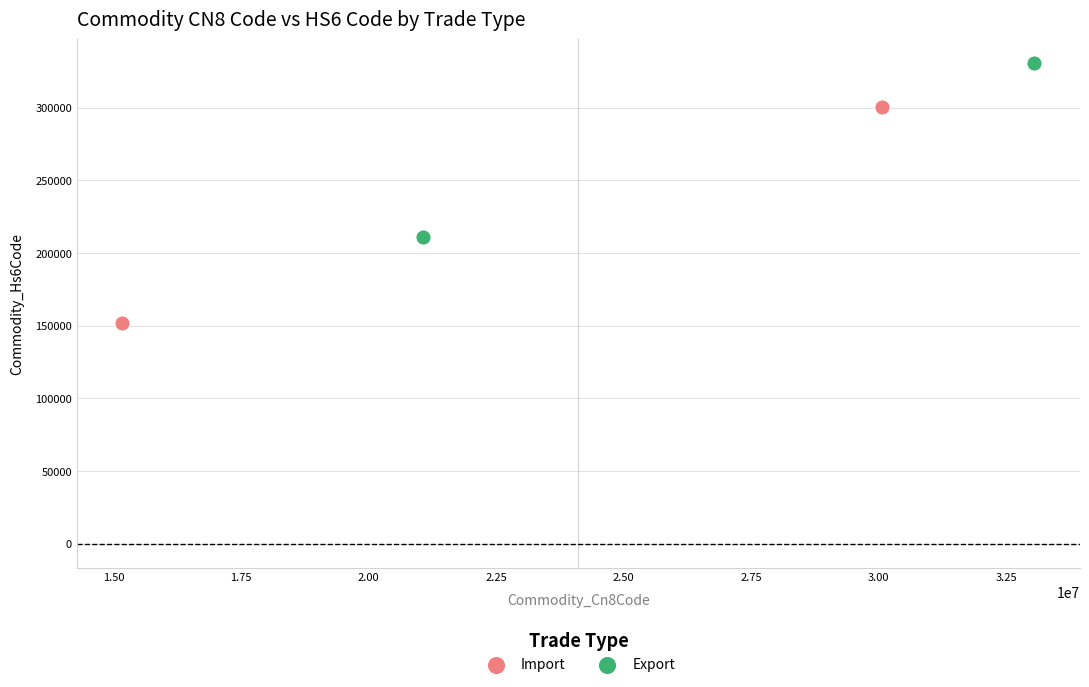

What are all the series names shown in the legend?

Import, Export